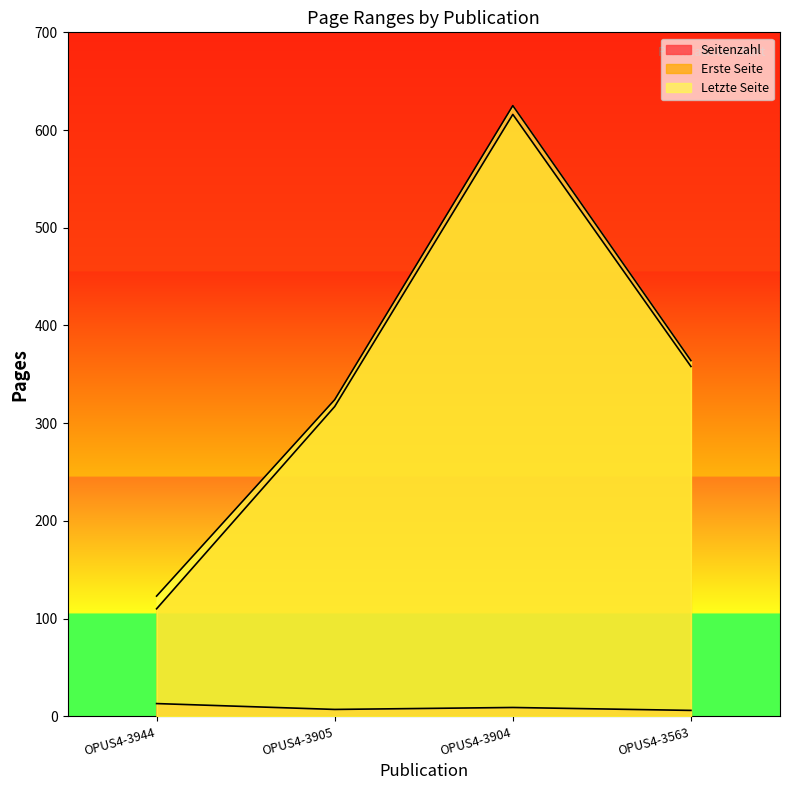

What is the difference between the maximum and second lowest values in the Erste Seite series?

299